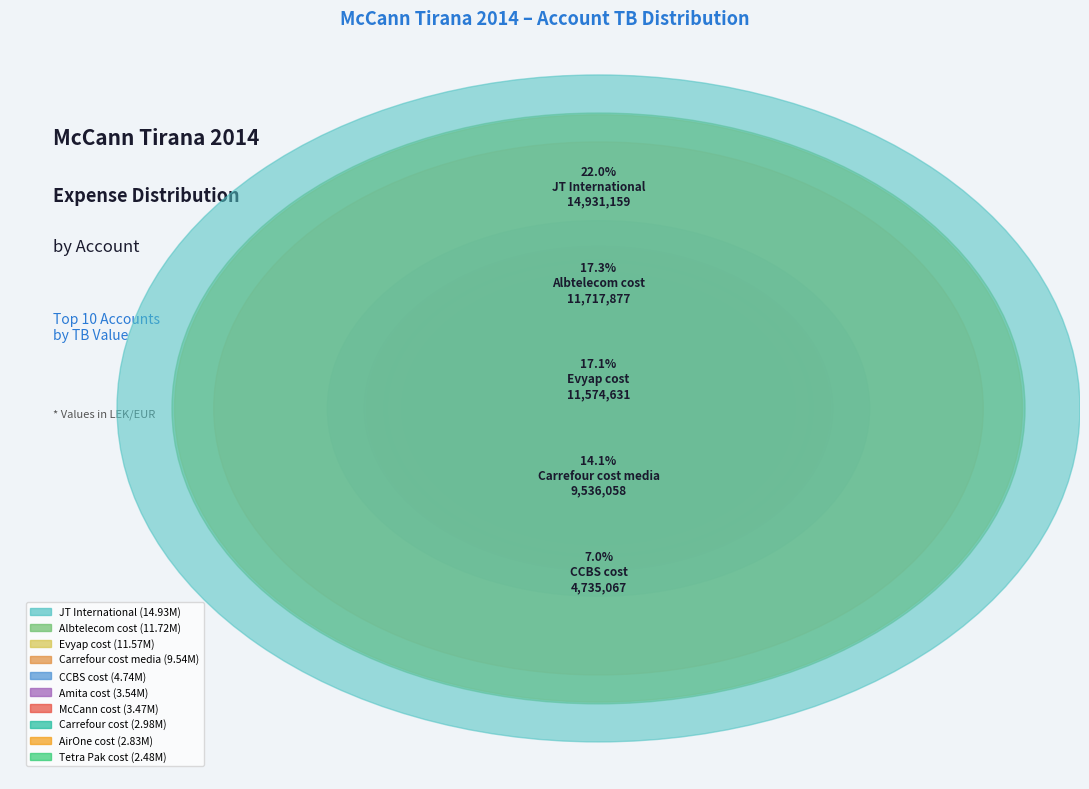

How much of the chart is everything except CCBS cost?

93.0%